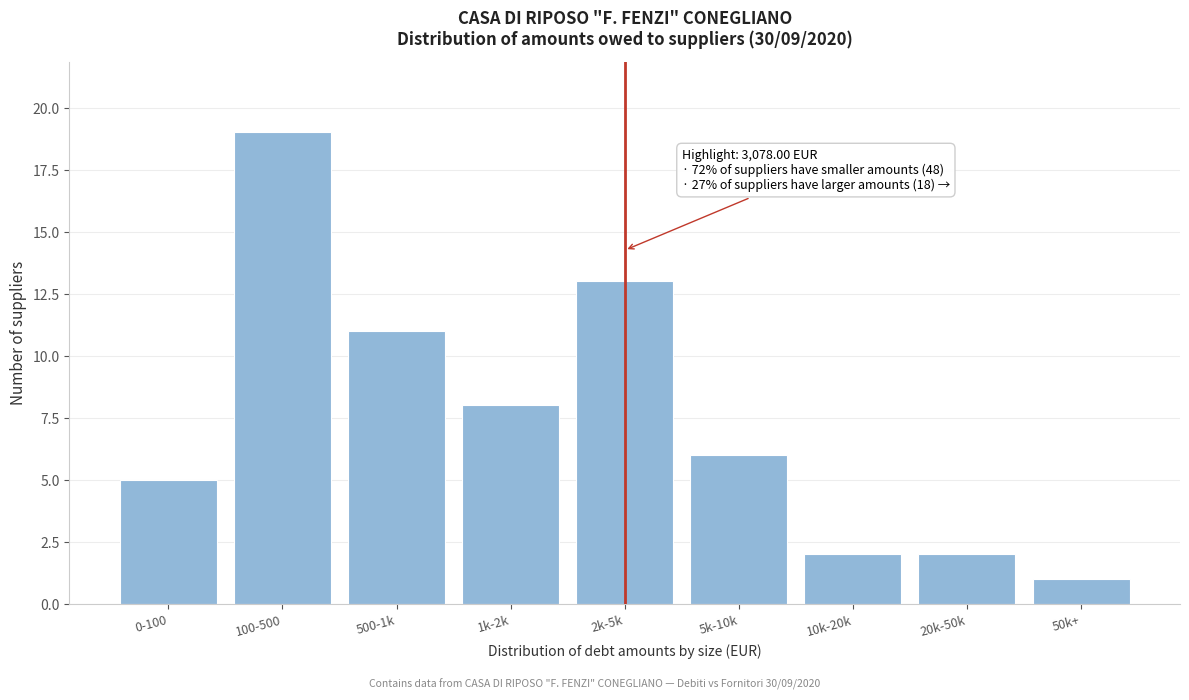

Reading right to left, what are all the values shown in this chart?

50k+=1	20k-50k=2	10k-20k=2	5k-10k=6	2k-5k=13	1k-2k=8	500-1k=11	100-500=19	0-100=5